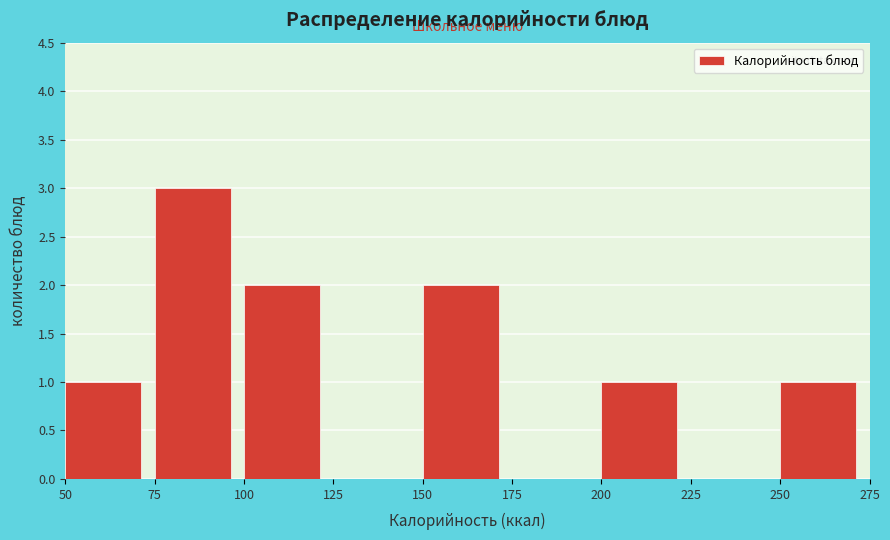

What is the height of the bar covering 100 to 125 on the x-axis? The values are not printed on the chart, so give them approximately, as read against the axis.

2